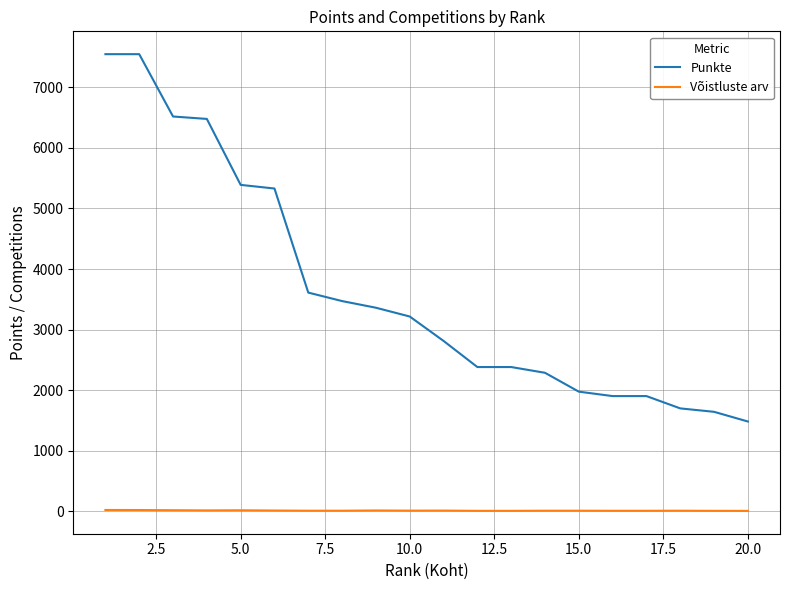

What is the greatest value displayed?

7550.0